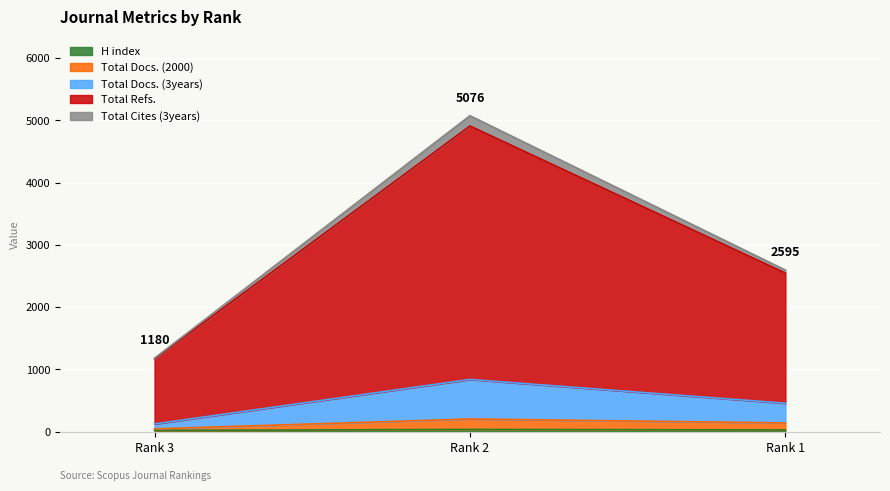

How many H index values are between 19 and 35?

3